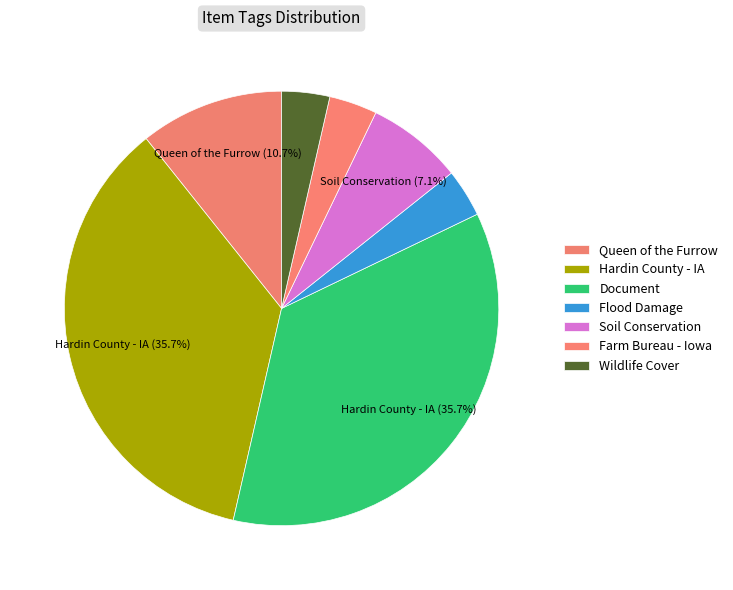

Count the number of slices in the pie.

7